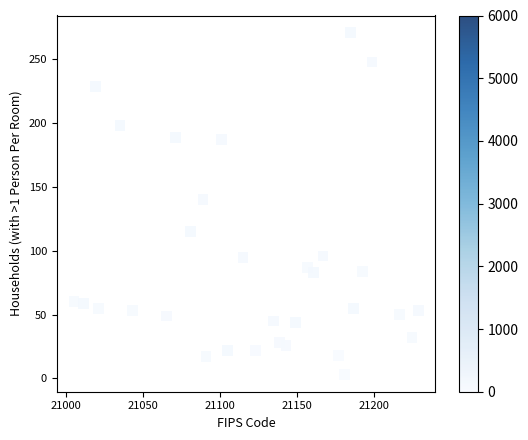

What Y value in the scatter plot is closest to 137?

140